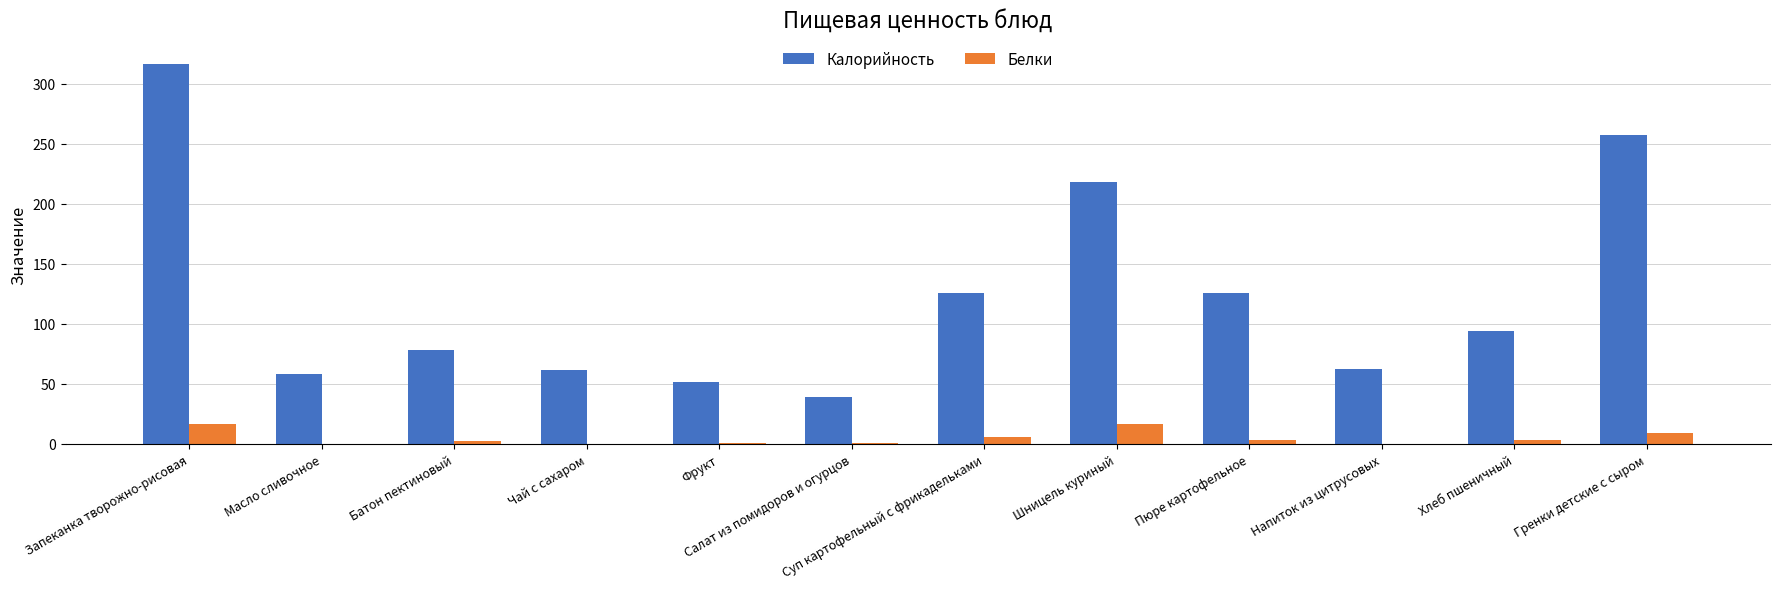

Which series has the largest total across all categories?

Калорийность